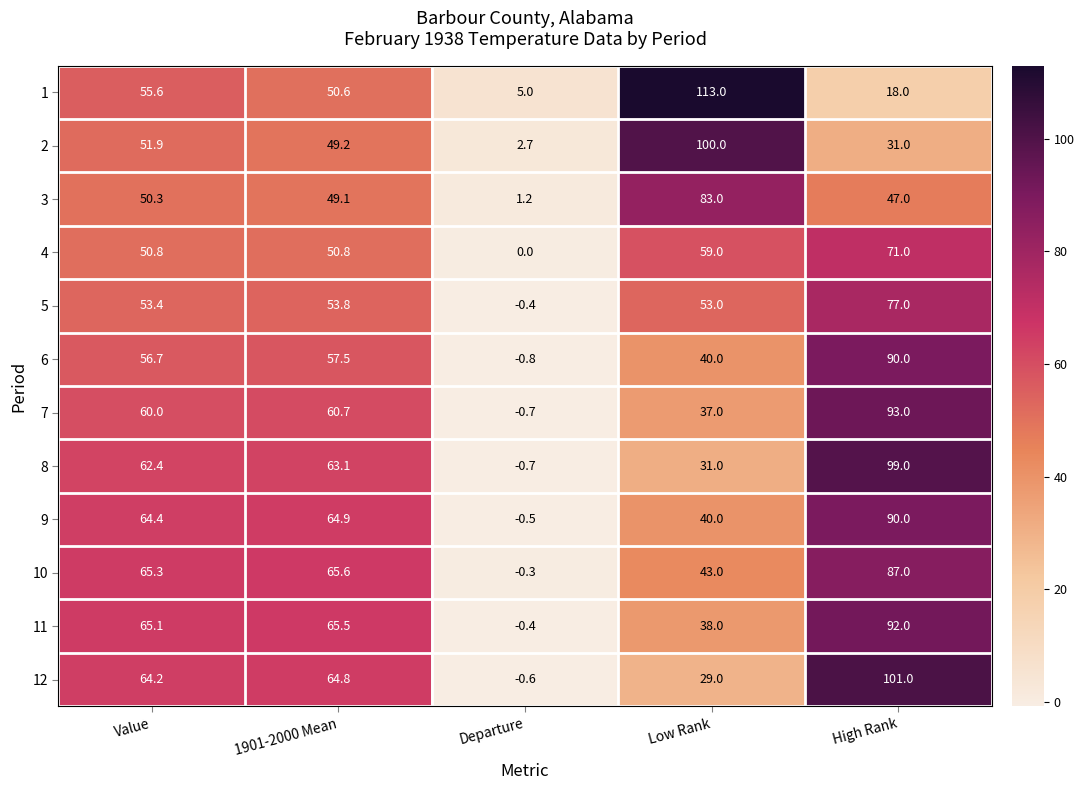

What is the approximate value of 4 at High Rank?

71.0